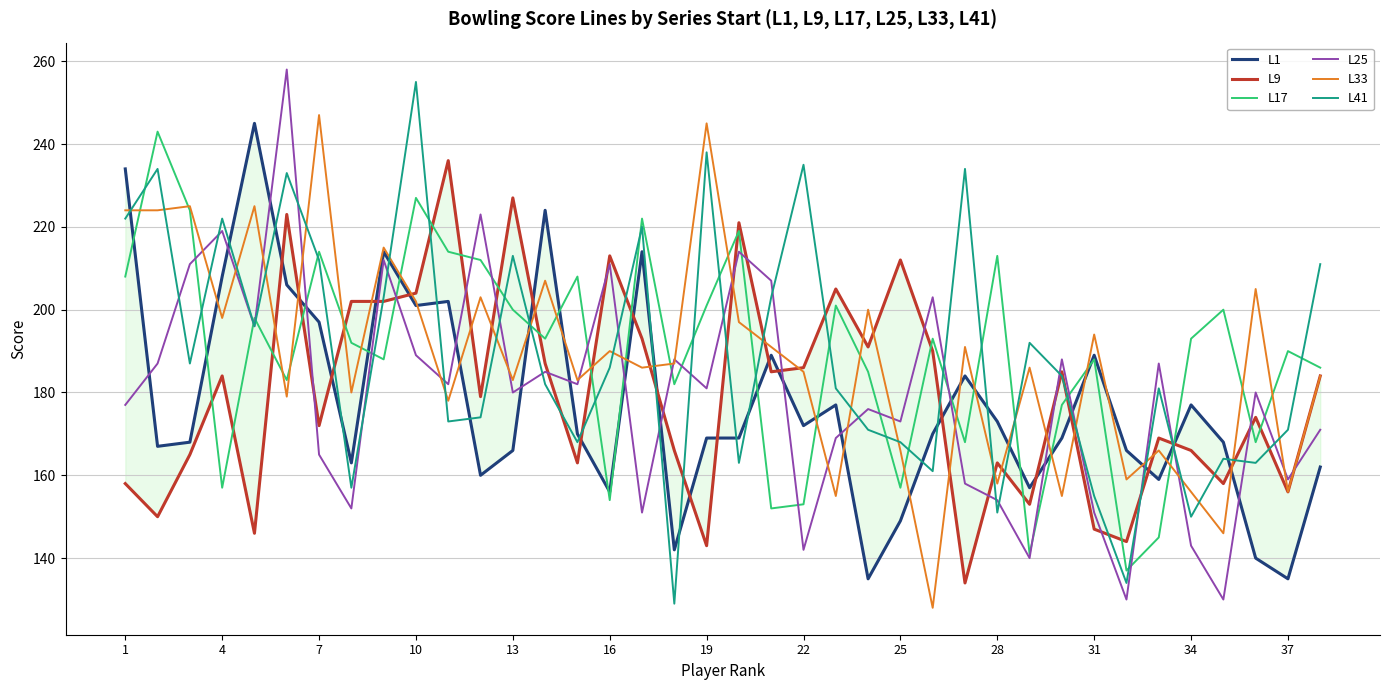

What is the sum of the L41 values at 16 and 28?

337